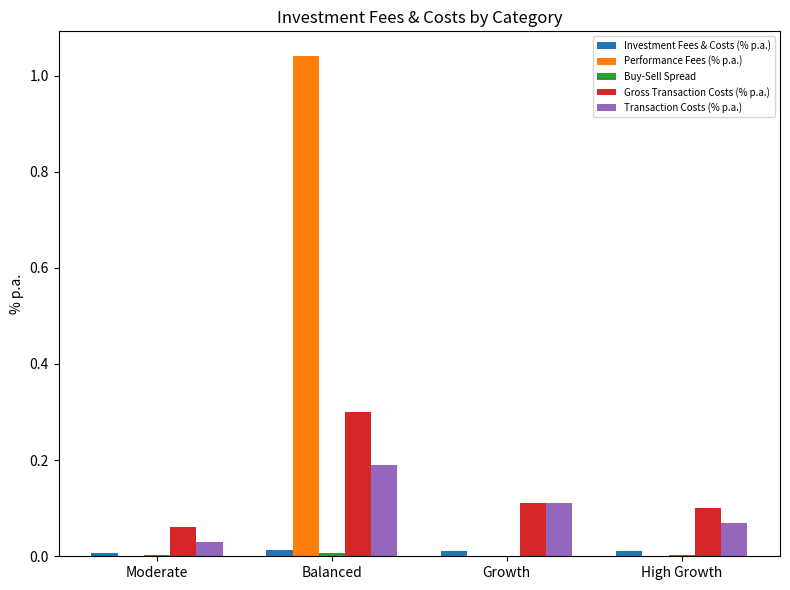

At which category does the chart reach its peak across all series?

Balanced